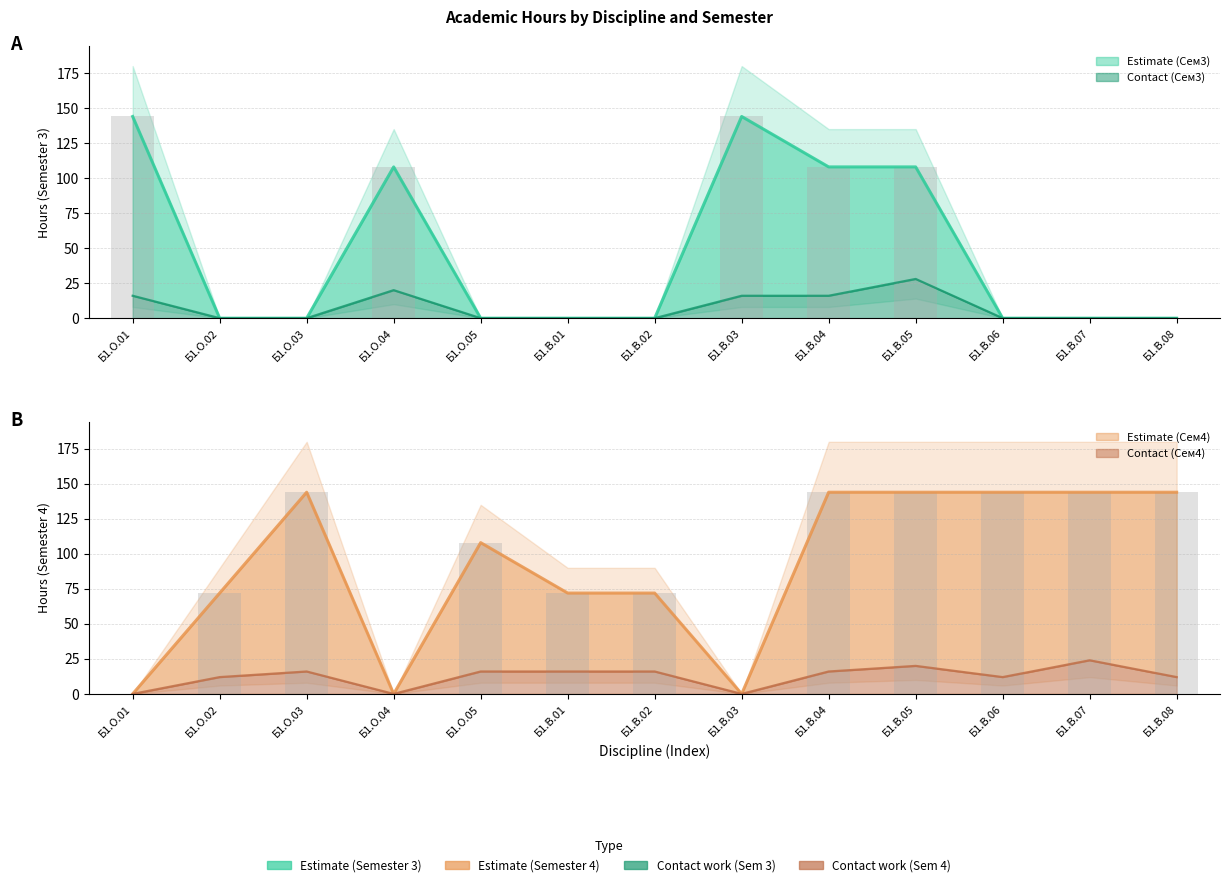

Reading right to left, what are all the values shown in this chart?

Всего (Сем3): 0	0	0	108	108	144	0	0	0	108	0	0	144
Контакт (Сем3): 0	0	0	28	16	16	0	0	0	20	0	0	16
Всего (Сем4): 144	144	144	144	144	0	72	72	108	0	144	72	0
Контакт (Сем4): 12	24	12	20	16	0	16	16	16	0	16	12	0